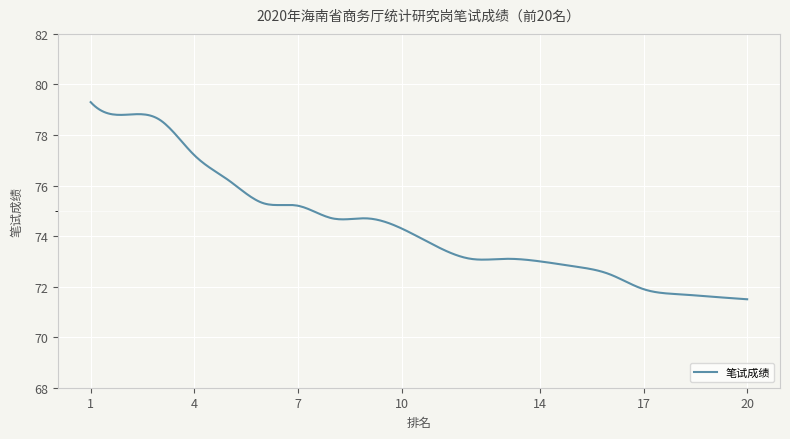

What is the difference between the maximum and minimum values?

7.8